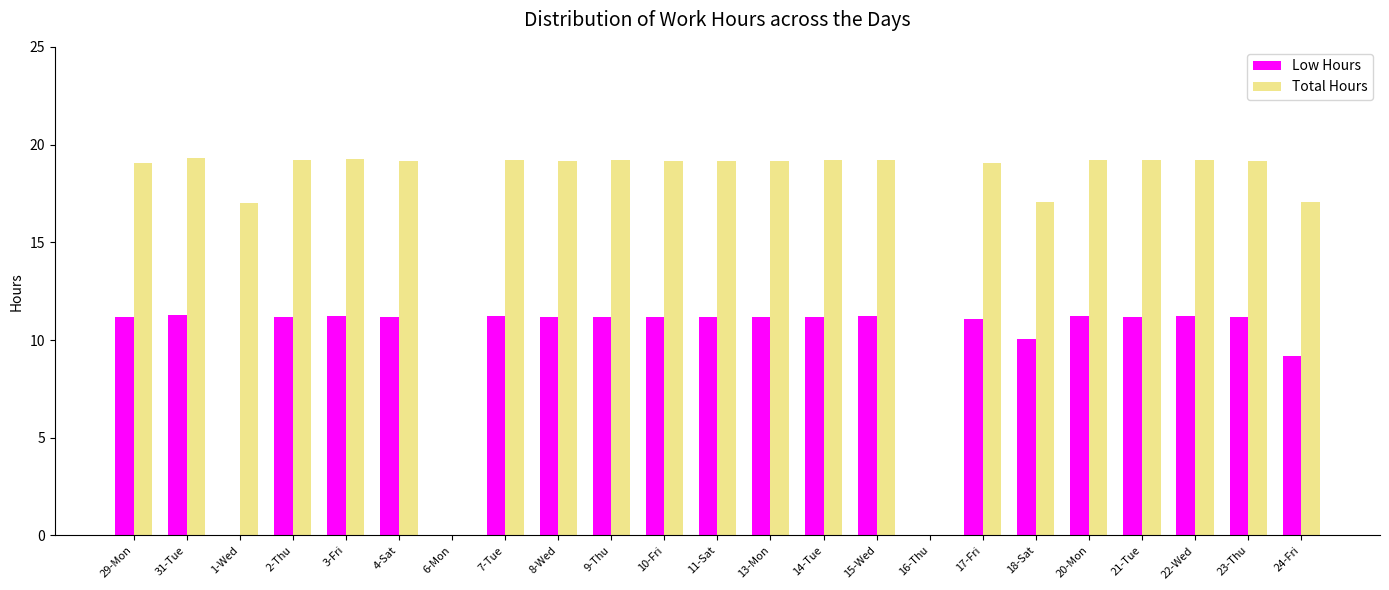

What is the maximum value shown in the chart?

19.3